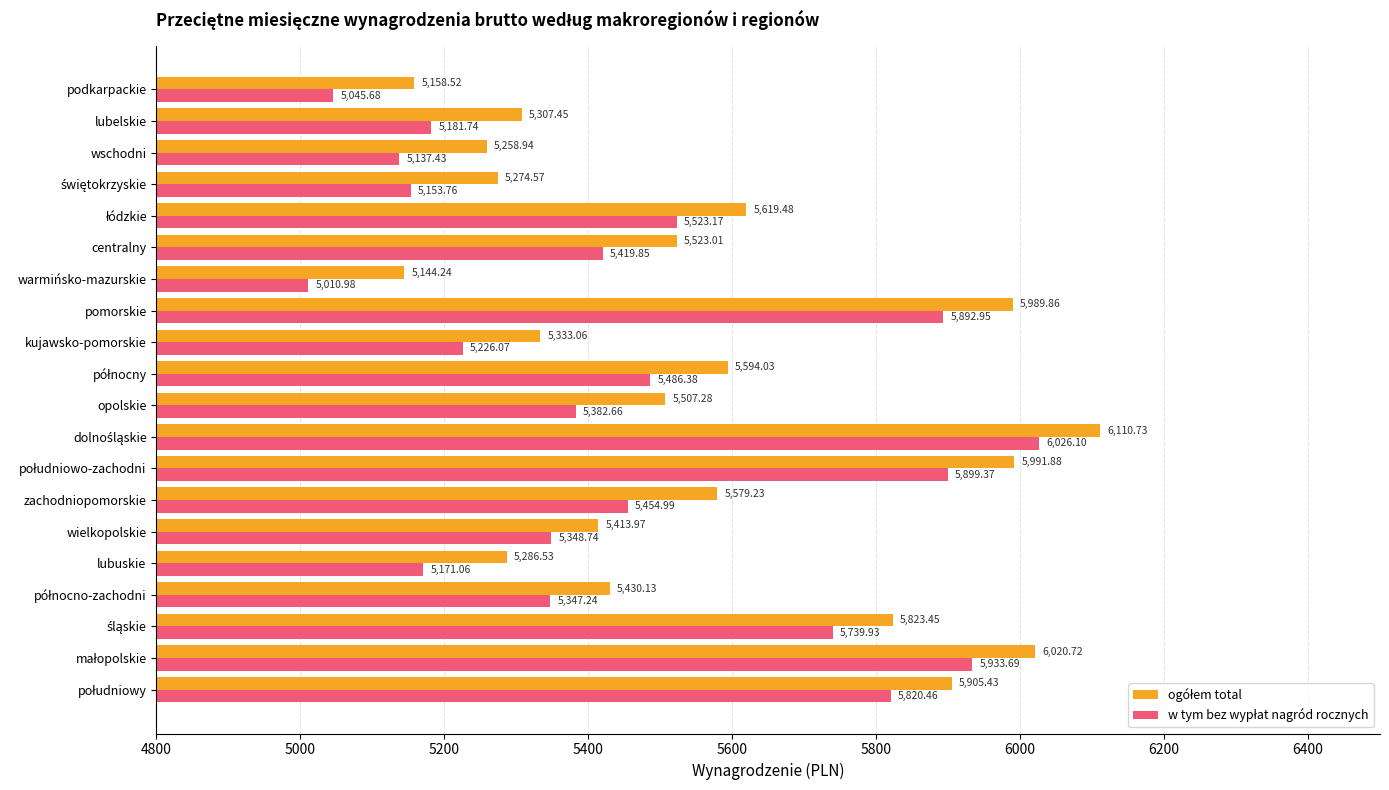

Which category has the lowest value across all series?

warmińsko-mazurskie